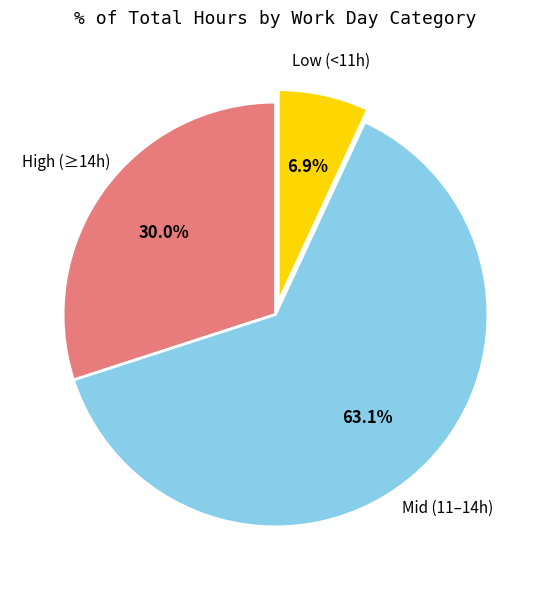

Is there a majority slice in this chart?

Yes